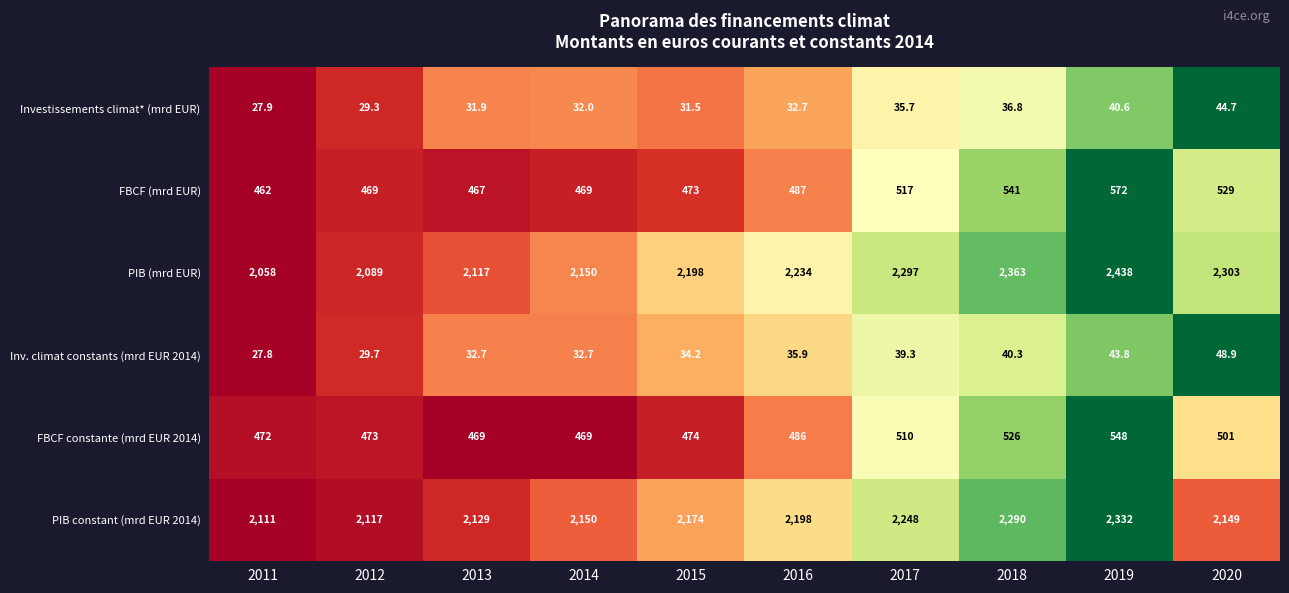

What is the difference between the second highest and second lowest values in the PIB (mrd EUR) series?

274.0